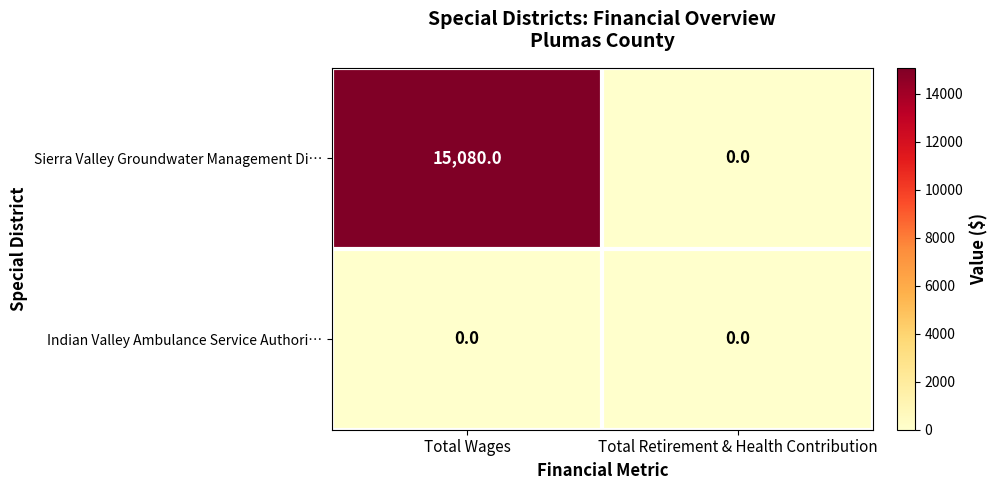

How many series are shown in this chart?

2